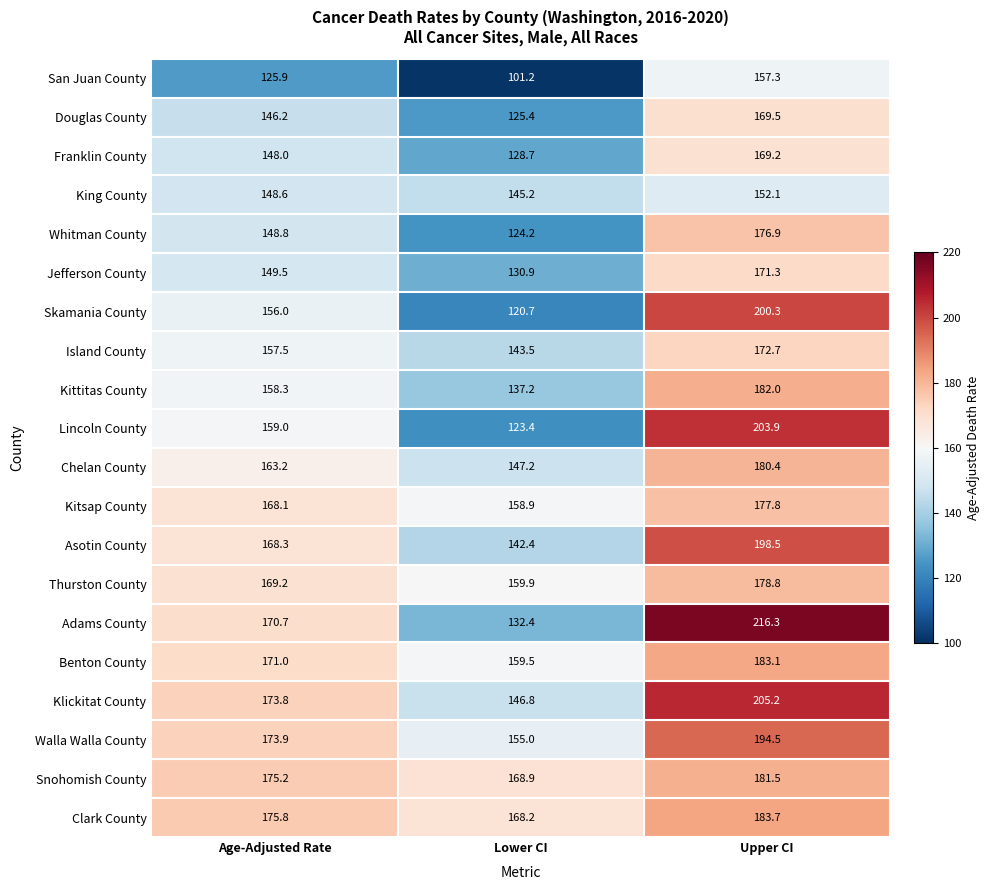

Rank the series at Upper CI from highest to lowest value.

Adams County, Klickitat County, Lincoln County, Skamania County, Asotin County, Walla Walla County, Clark County, Benton County, Kittitas County, Snohomish County, Chelan County, Thurston County, Kitsap County, Whitman County, Island County, Jefferson County, Douglas County, Franklin County, San Juan County, King County